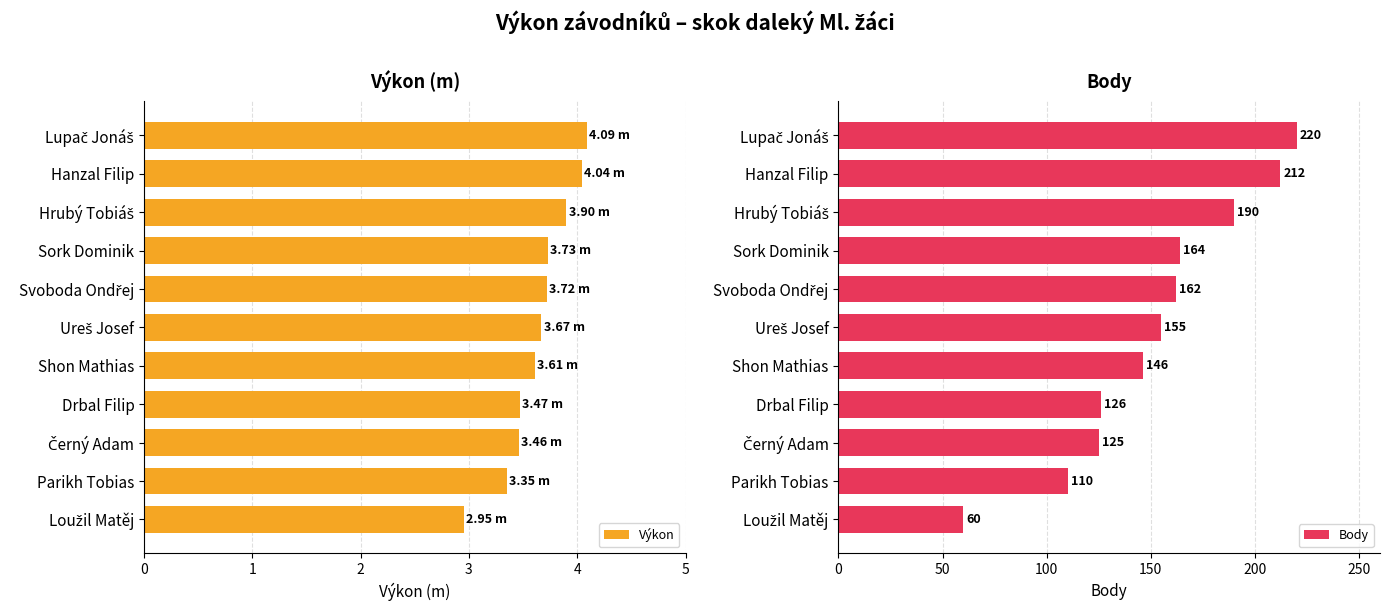

What is the smallest value displayed?

3.0